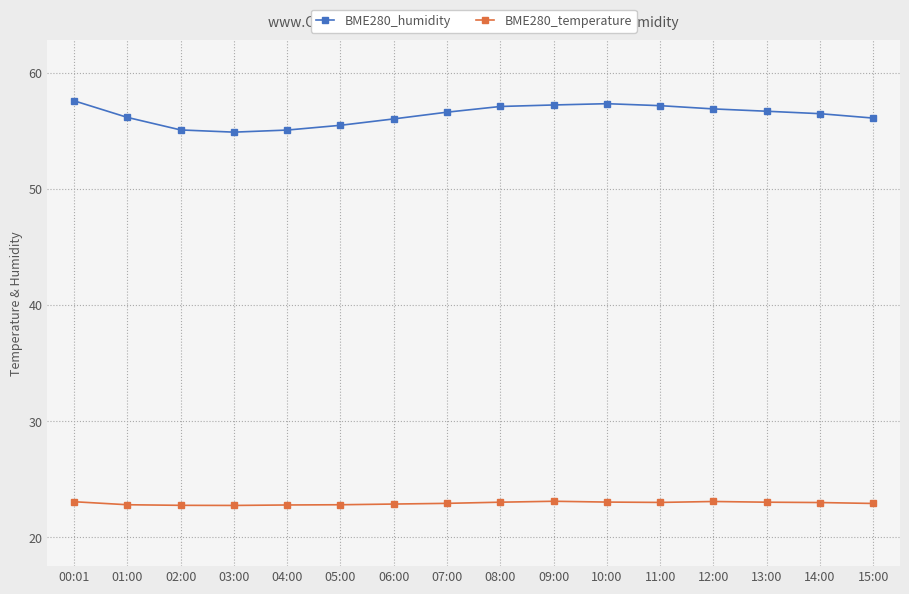

What is the difference between the second highest and minimum values in the BME280_temperature series?

0.3